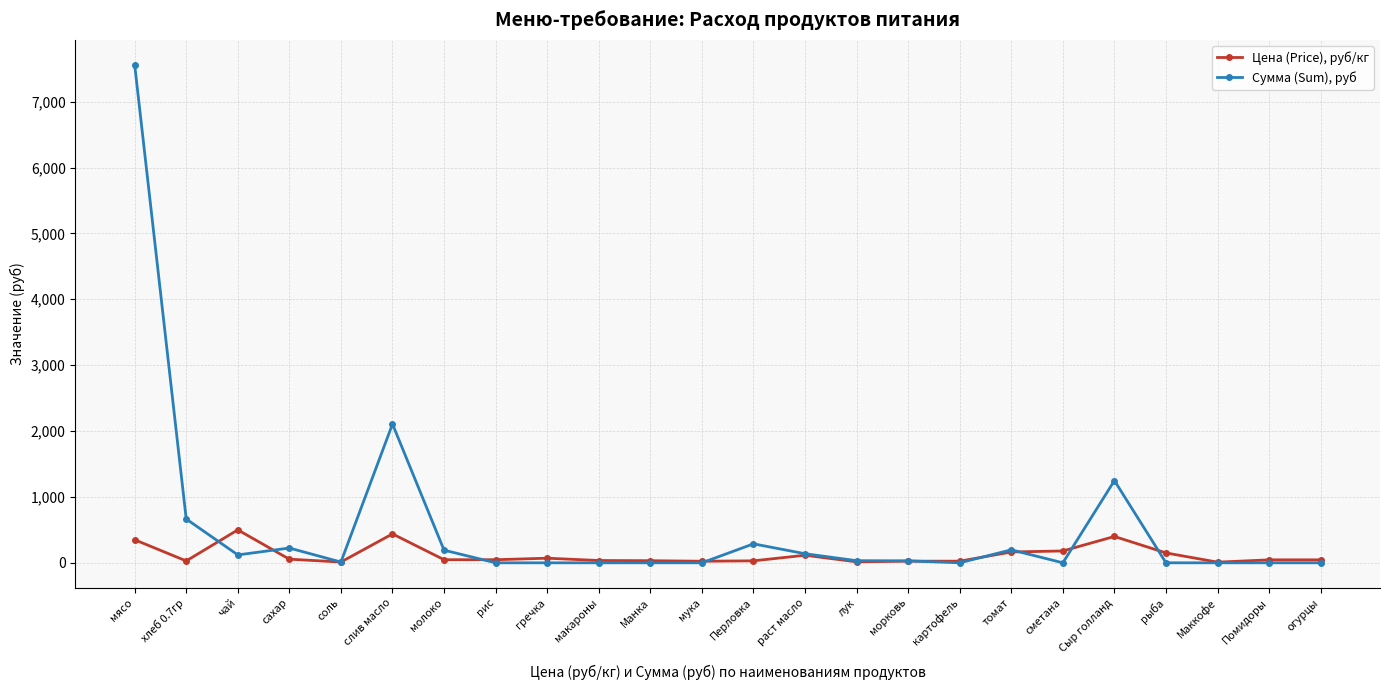

Which series has the largest range (max minus min)?

Сумма (Sum), руб